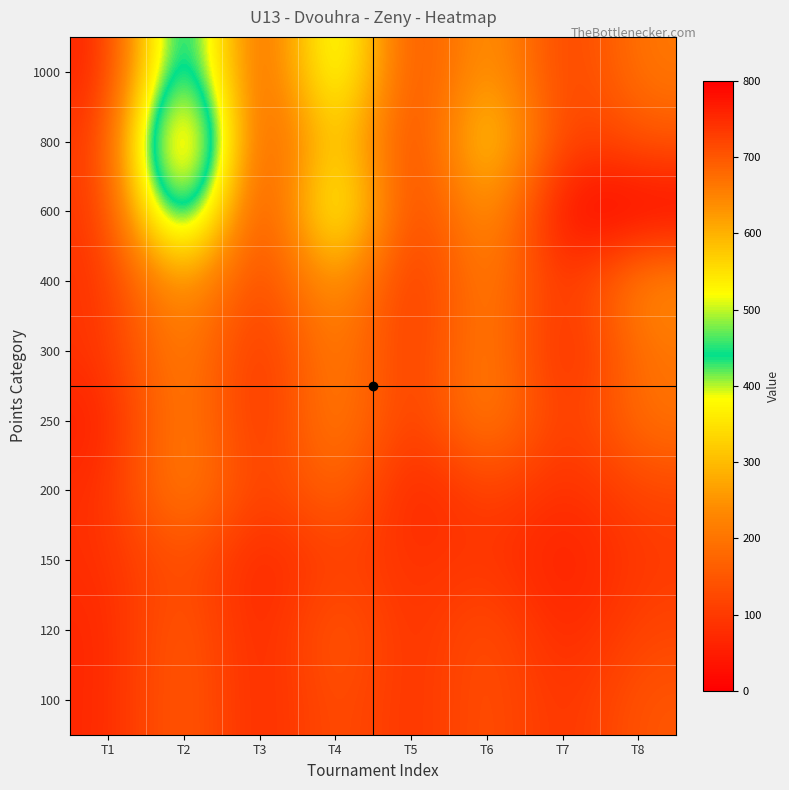

At how many categories does at least one series exceed 458?

2